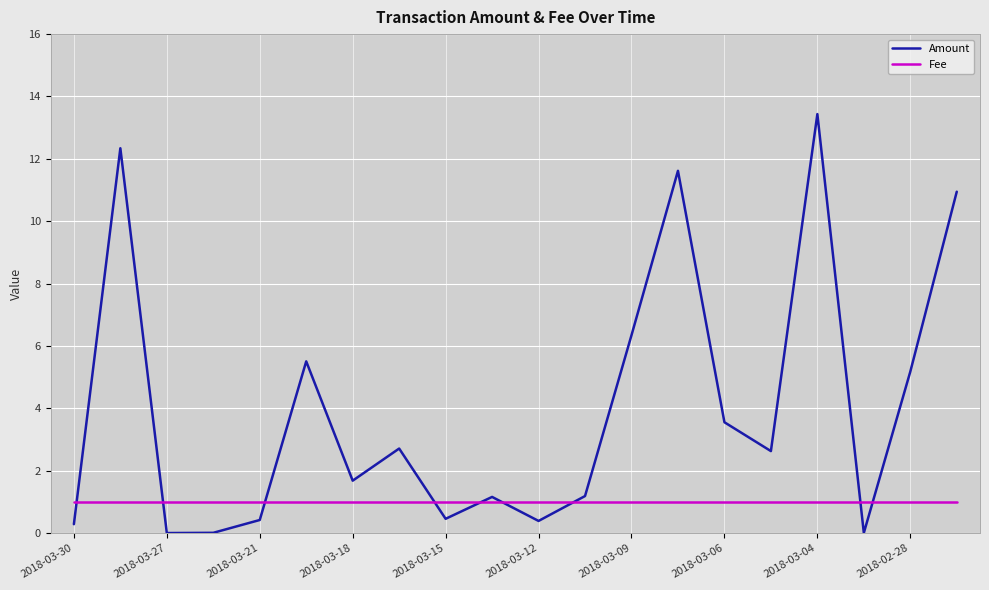

Rank the series by their average value, from highest to lowest.

Amount, Fee